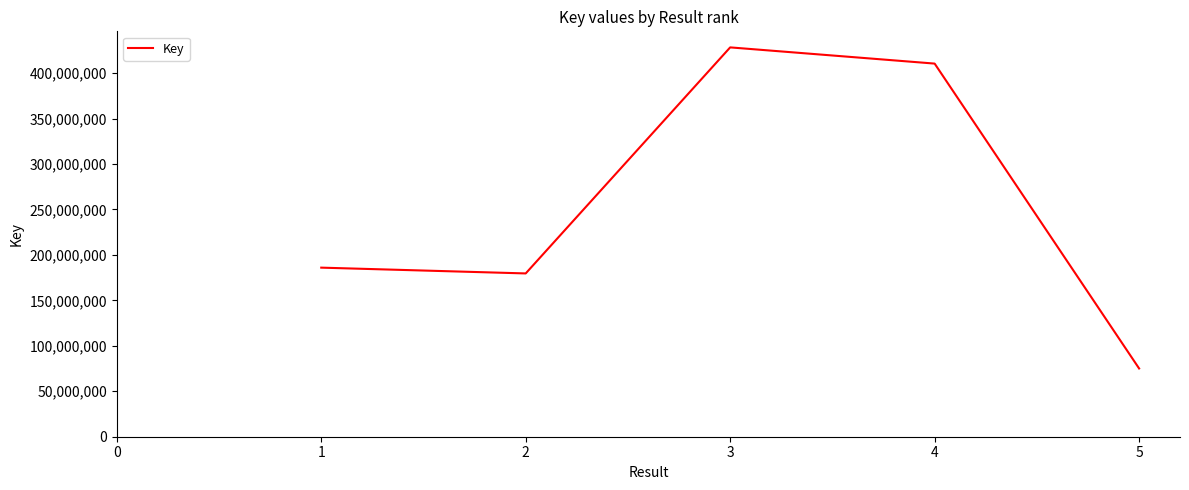

Reading right to left, transcribe all the data shown in this chart.

75080055	410452534	428279073	179621703	185993513